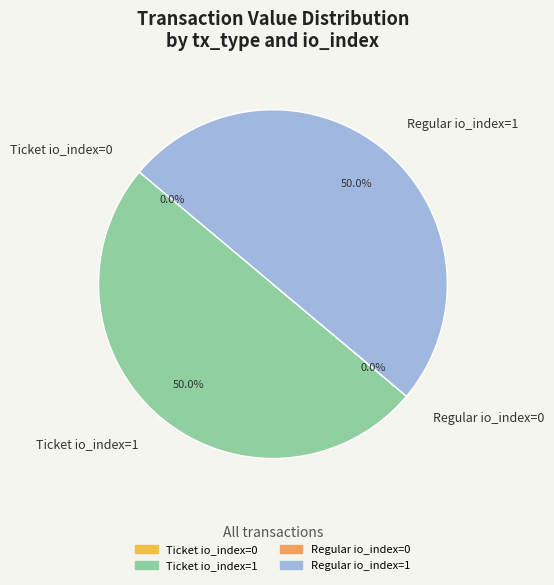

Do Regular io_index=1 and Ticket io_index=1 together represent more than half of the pie?

Yes